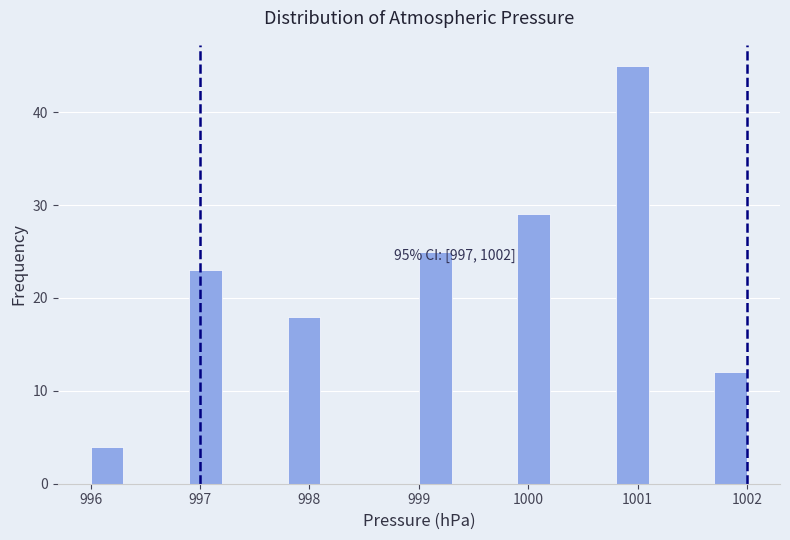

Read against the x-axis, roughly where is the centre of the tallest bar?

1001.0